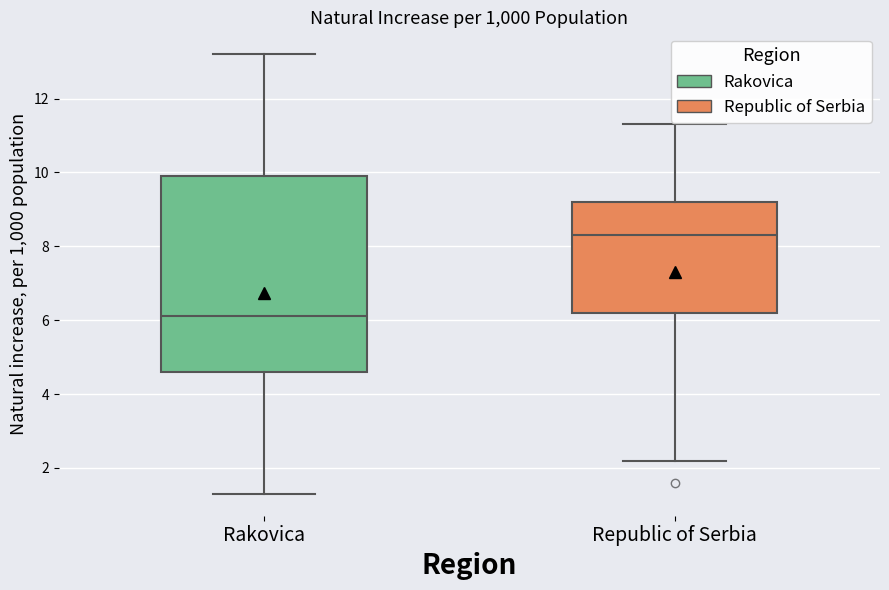

Where does the upper whisker of the box for Republic of Serbia end on the y-axis? The values are not printed on the chart, so give them approximately, as read against the axis.

11.4